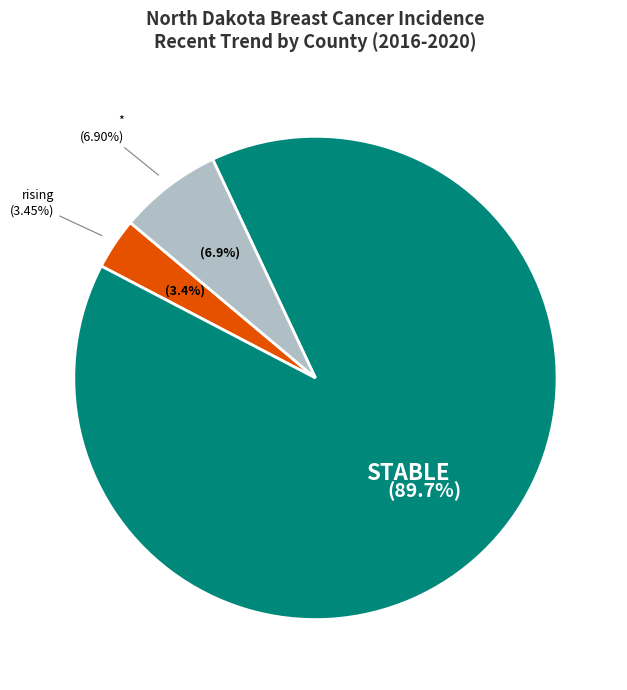

True or false: stable accounts for 99% of the total.

False